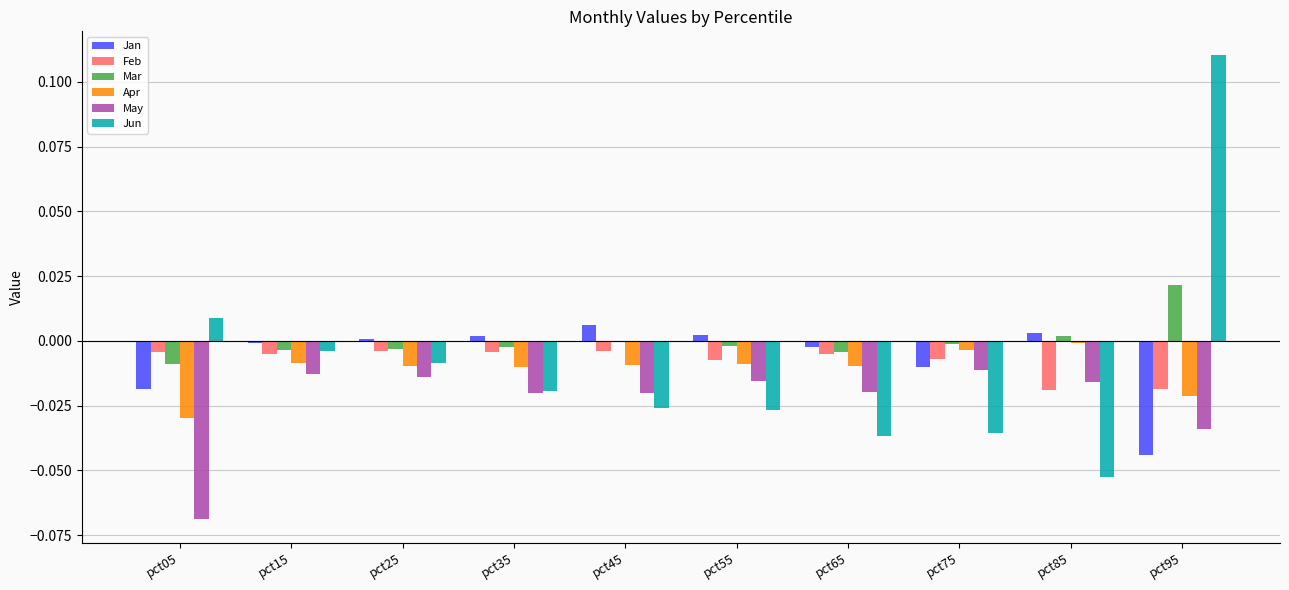

Does the chart contain stacked bars?

No